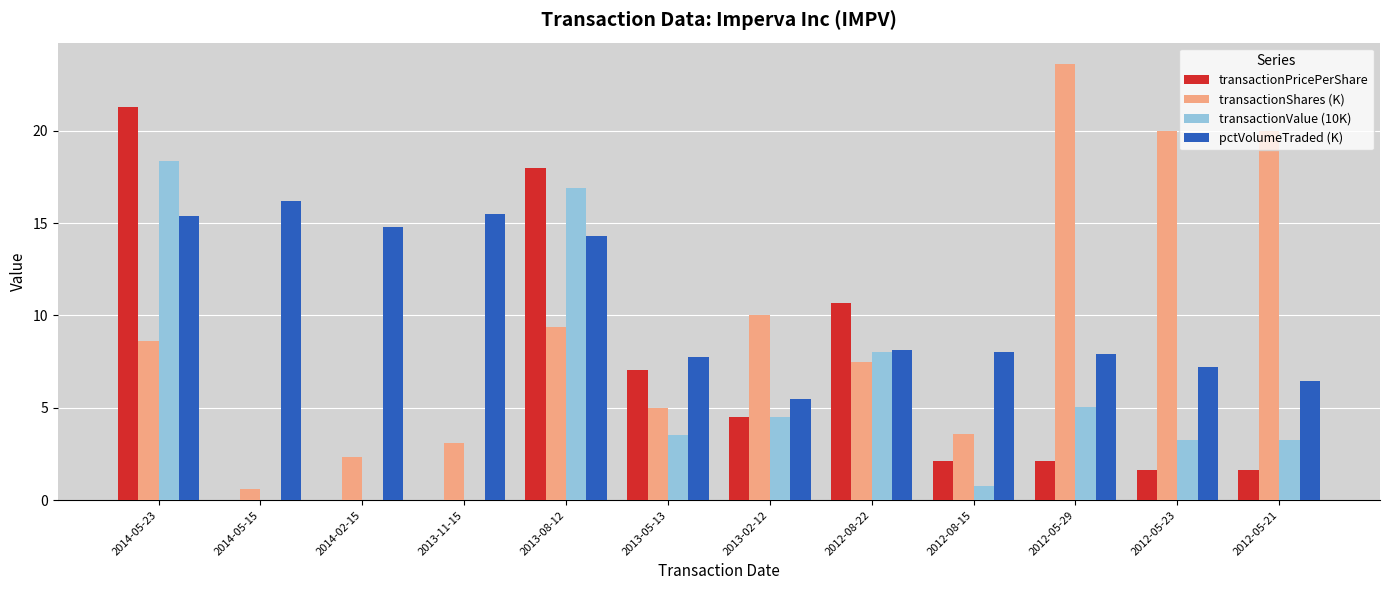

Are the bars grouped side by side (vs. stacked)?

Yes